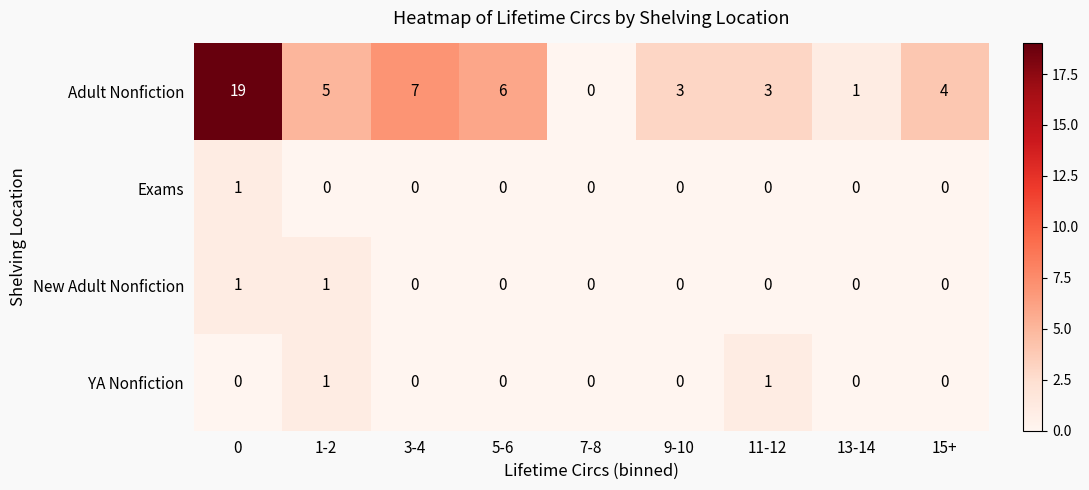

What is the total value across all series at 9-10?

3